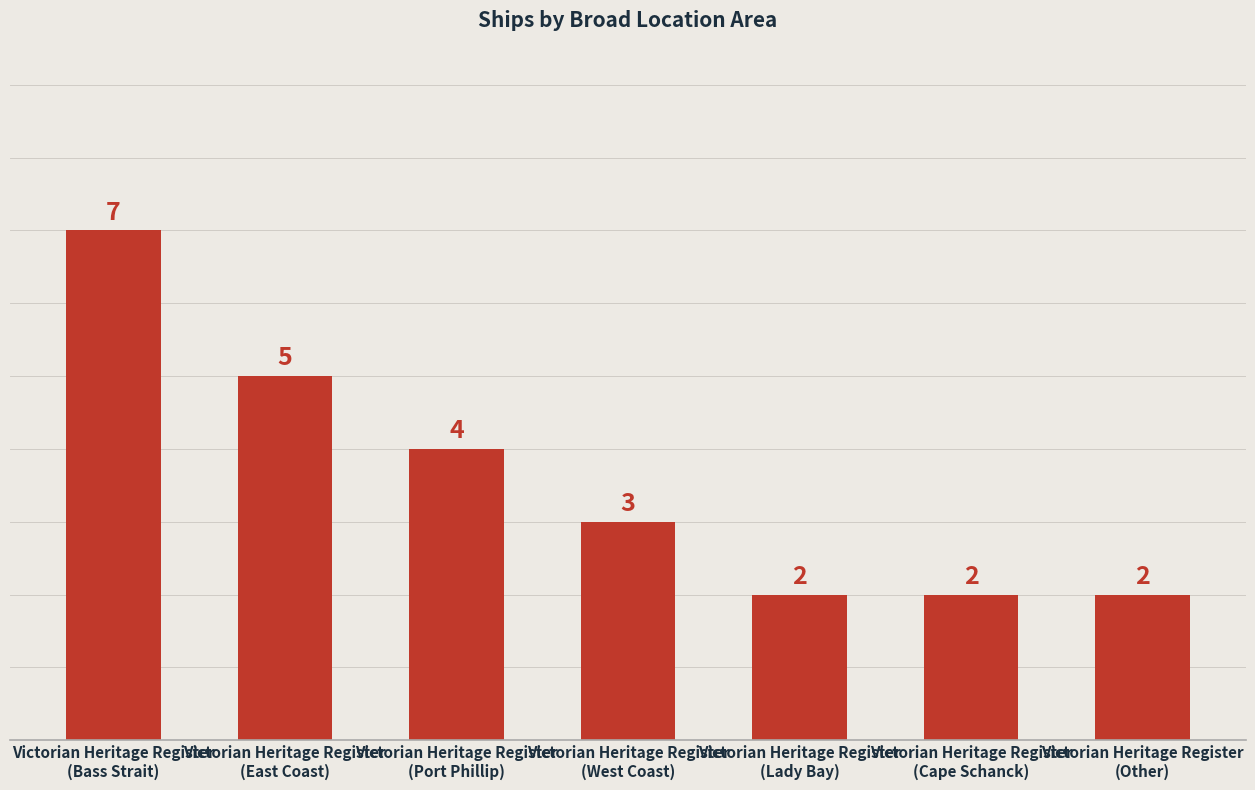

What is the sum of the values at Victorian Heritage Register
(Cape Schanck) and Victorian Heritage Register
(Lady Bay)?

4